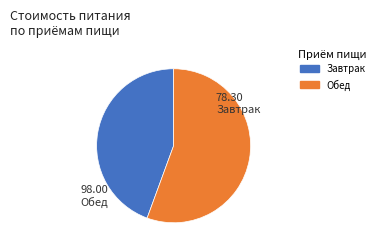

Which slice is the smallest?

Завтрак